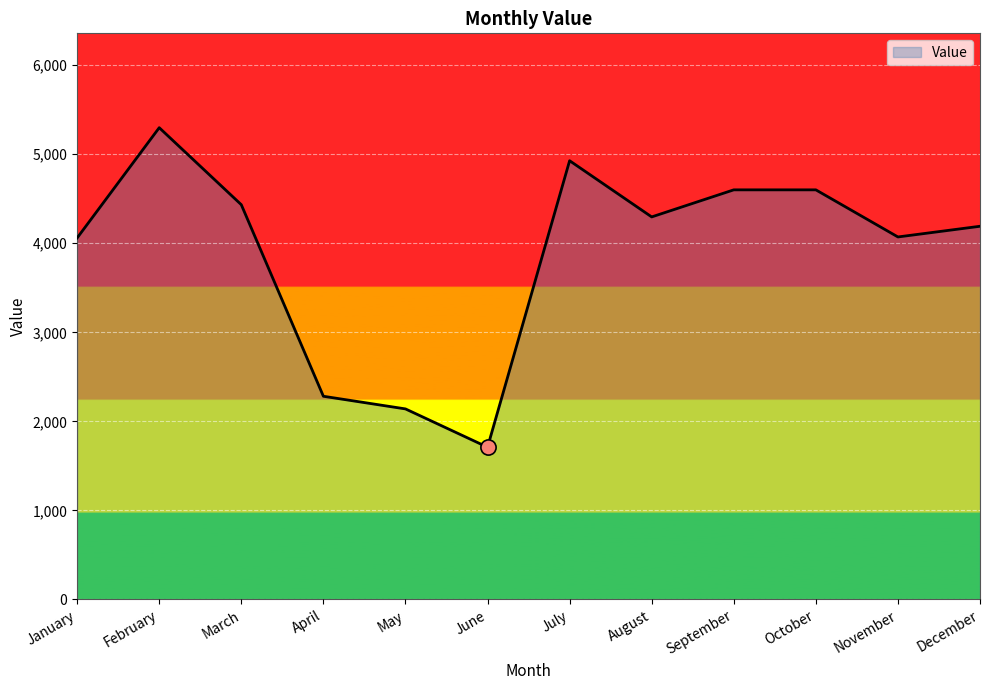

What is the ratio of the value at January to the value at August?

0.9